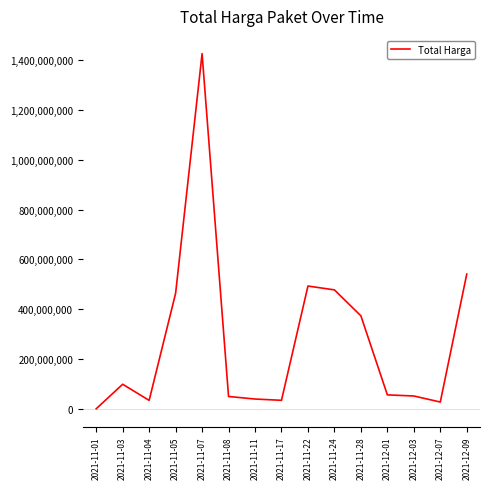

Where is the data nearest to the value 713100750?

2021-12-09